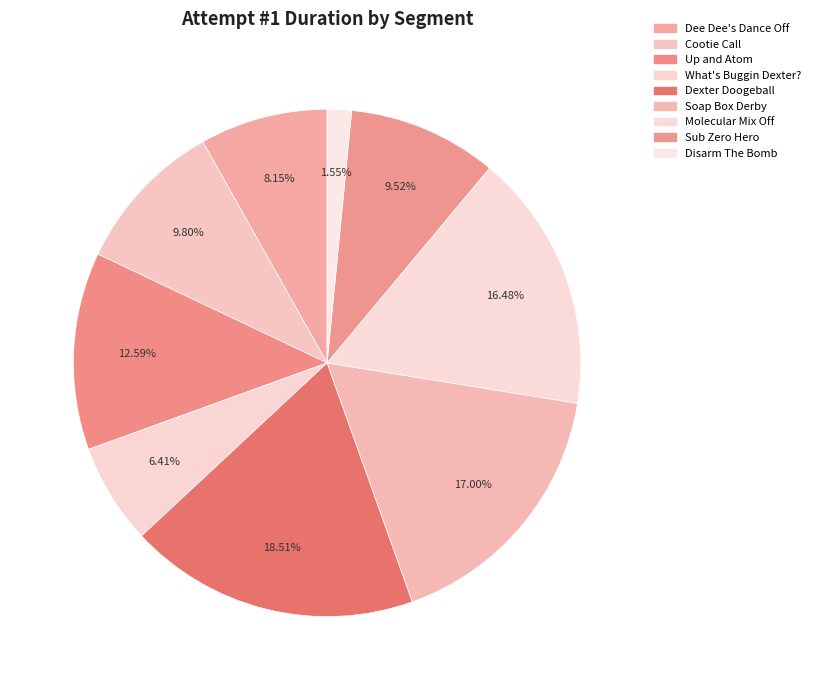

Is it true that Cootie Call is 20% of the pie?

False